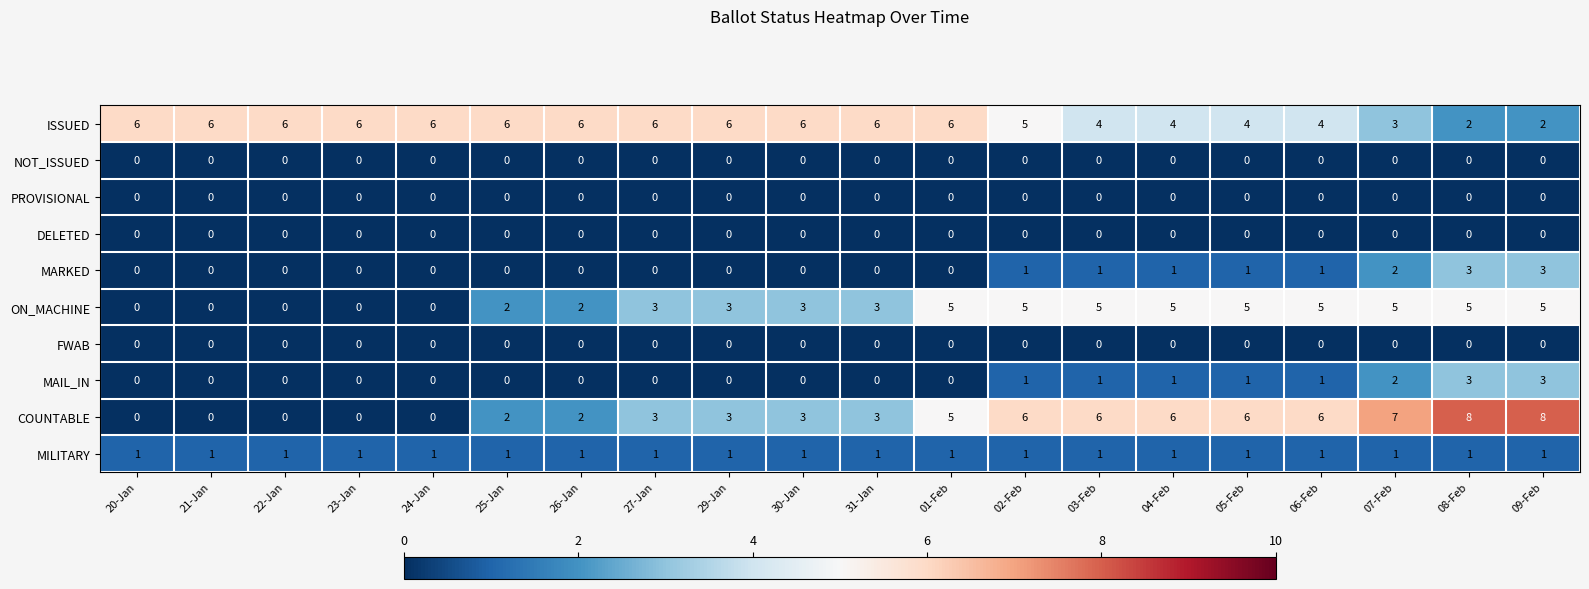

What is the average value of the ON_MACHINE series?

3